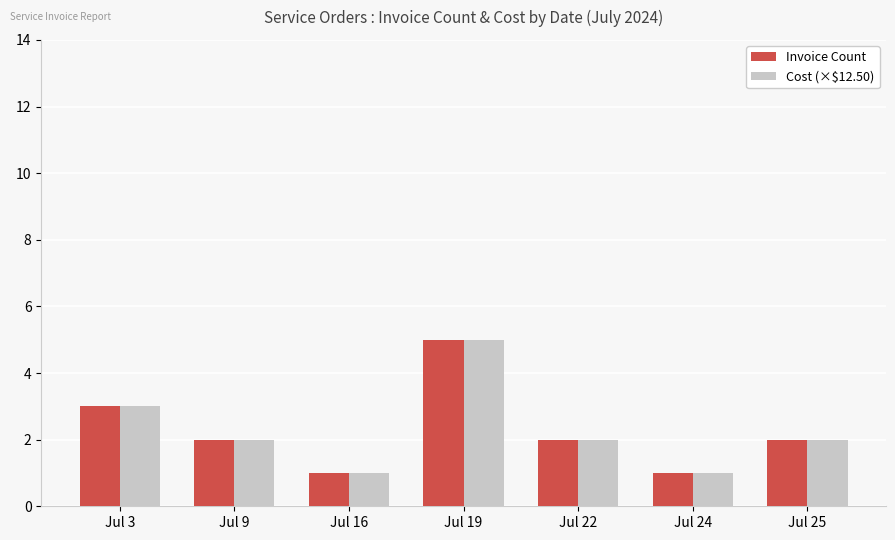

Count the number of data series in this chart.

2